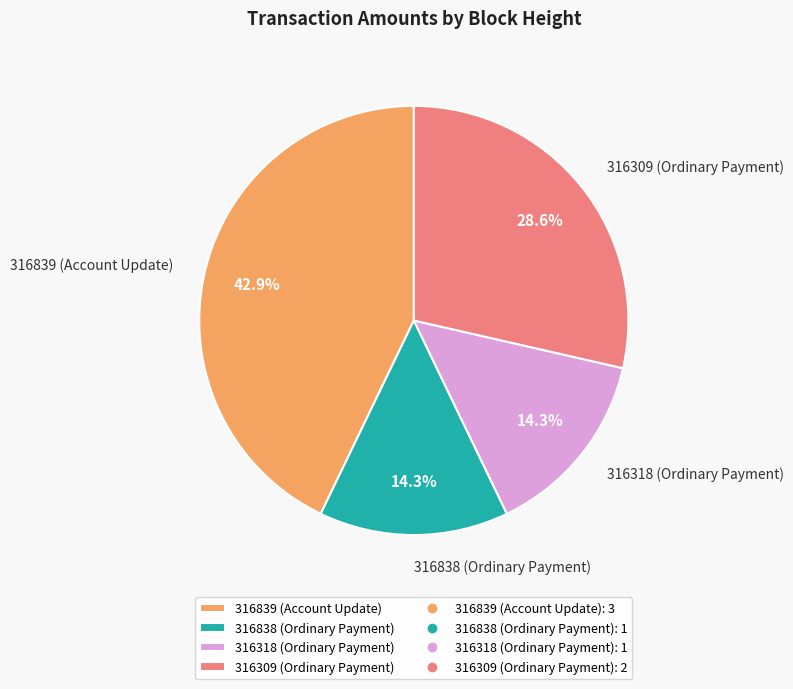

How many segments does this pie chart have?

4